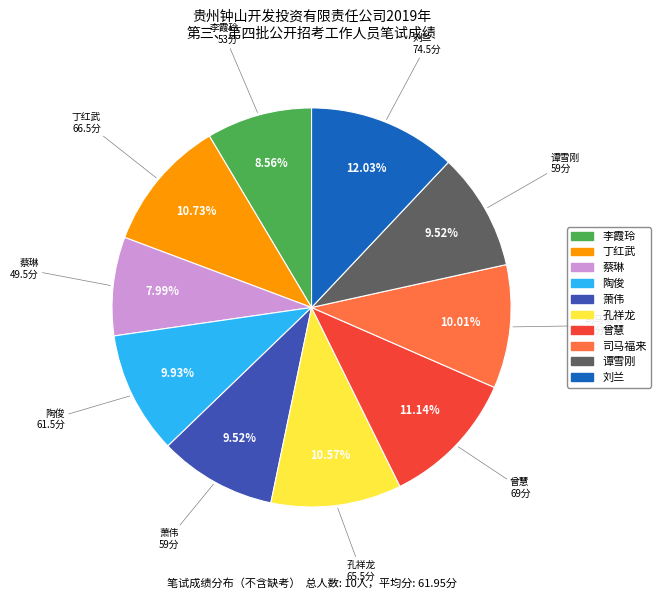

The 司马福来 slice represents 1% of the pie. True or false?

False